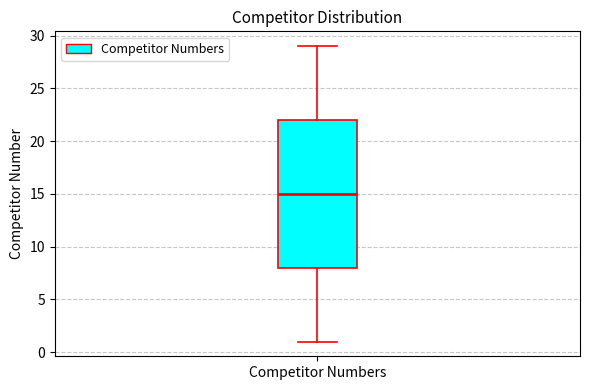

Read this box plot against the y-axis: the position of the median line, the range covered by the box, and the ends of both whiskers. The values are not printed on the chart, so give them approximately, as read against the axis.

median 15, box 8 to 22, whiskers 1 to 29